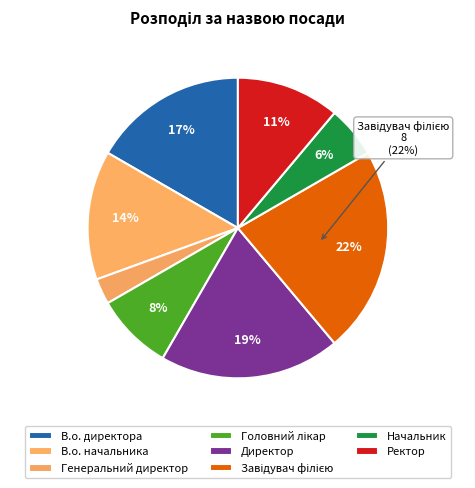

Which category has the biggest portion of the pie?

Завідувач філією